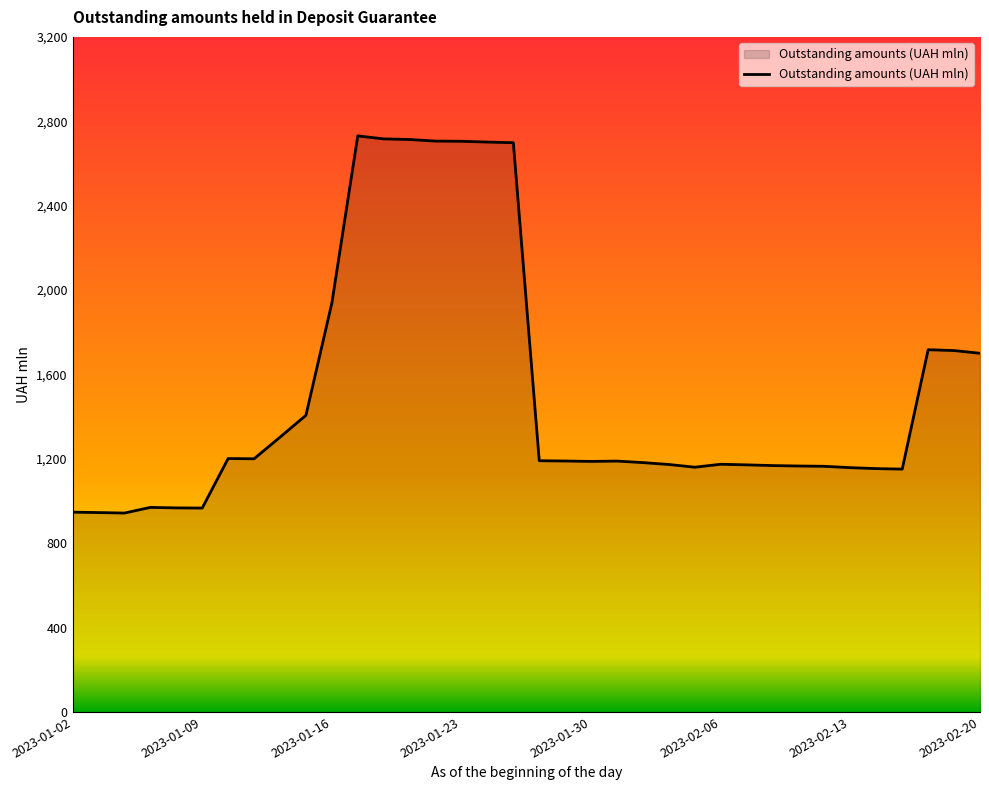

What is the average value?

1513.0